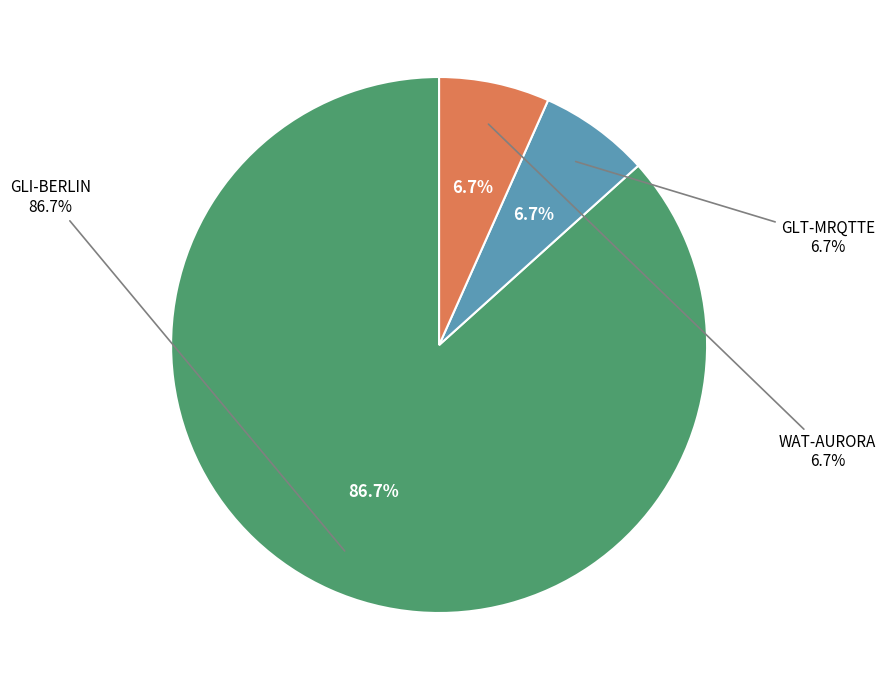

How many segments does this pie chart have?

3